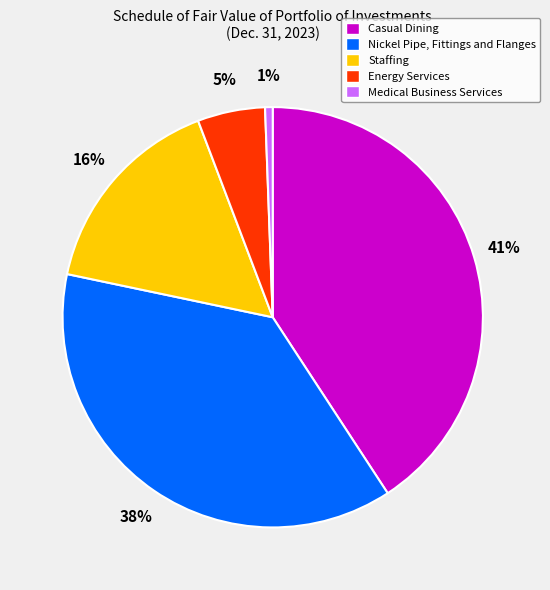

Is it true that Energy Services is 1% of the pie?

False